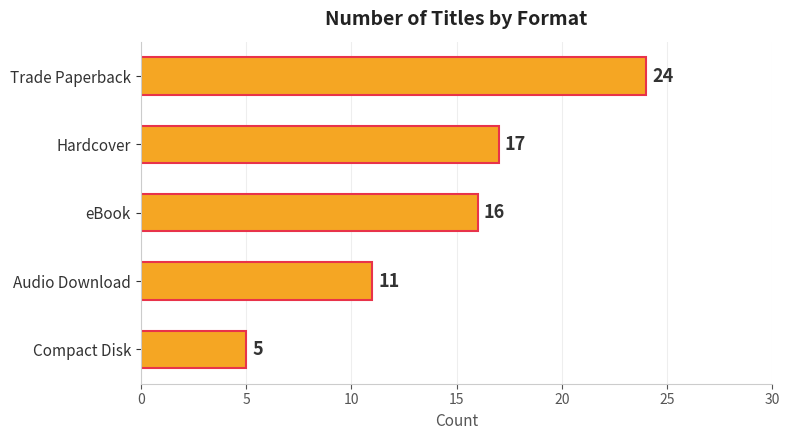

What is the average value?

15